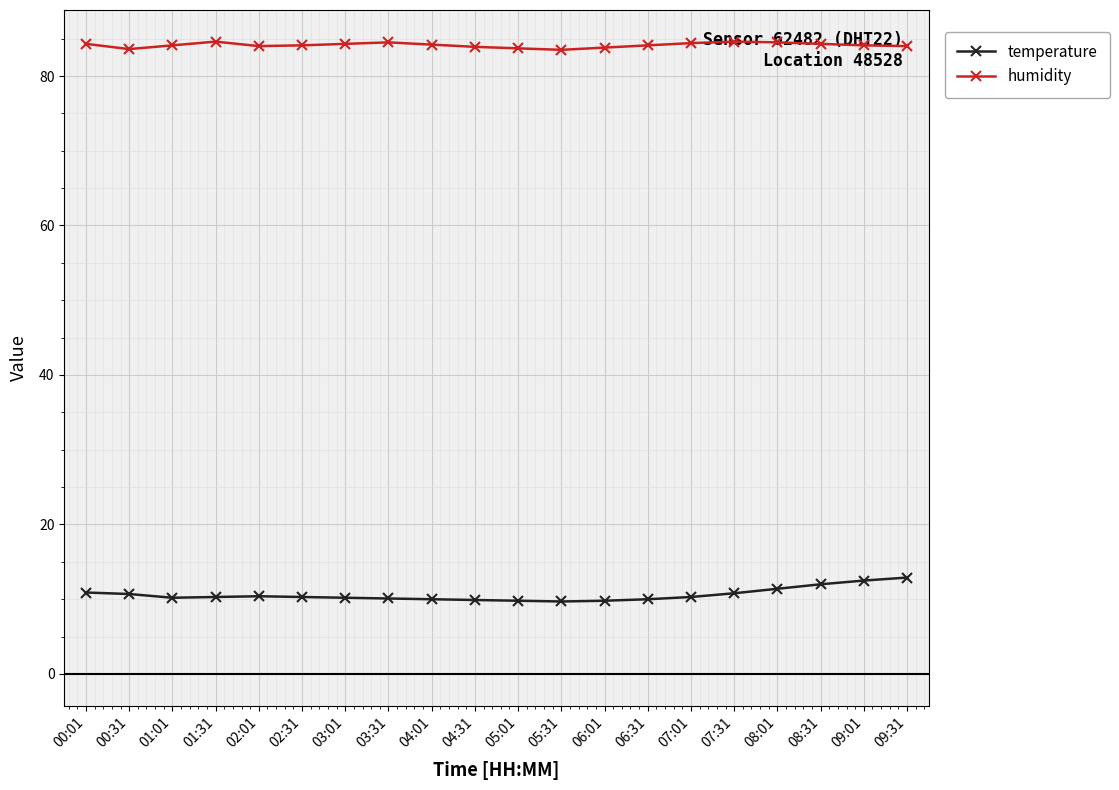

What is the total value across all series at 06:31?

94.1